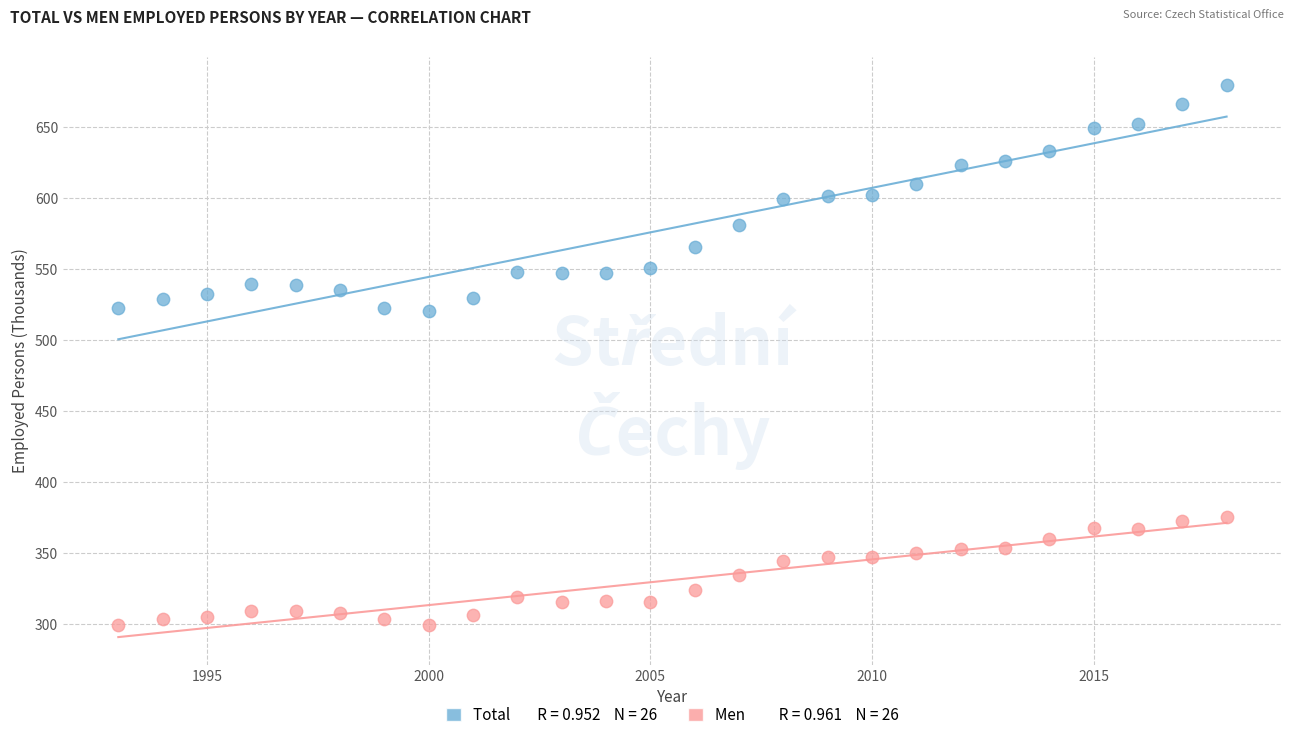

Across all data points, what is the range of Y values (max minus min)?

380.2